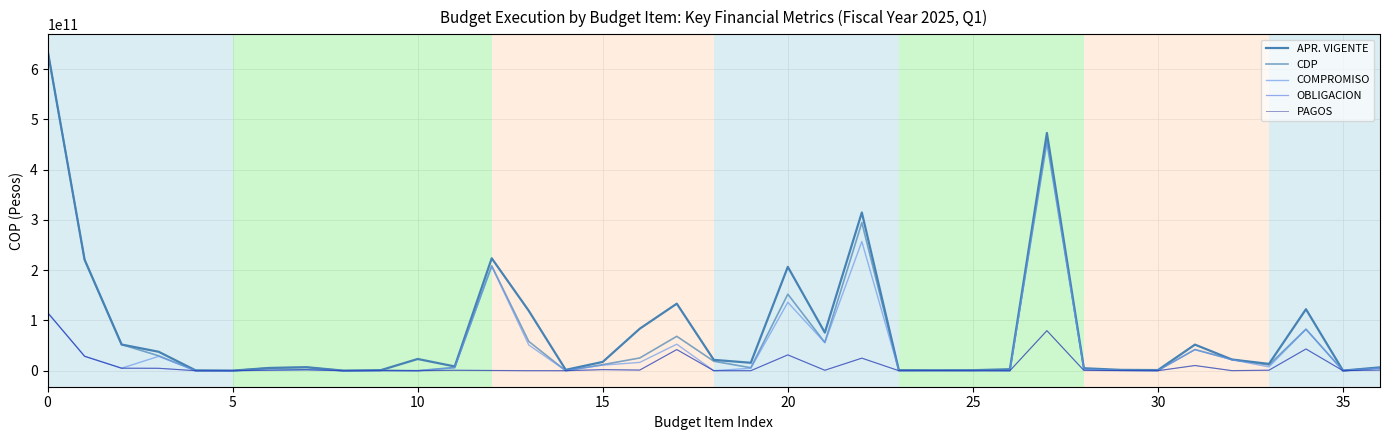

How many interior local peaks does the COMPROMISO series have?

11